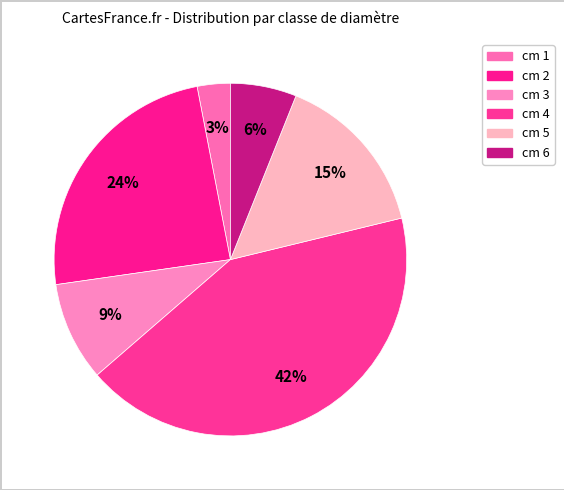

To the nearest percent, what is the combined percentage of cm 4 and cm 2?

67%